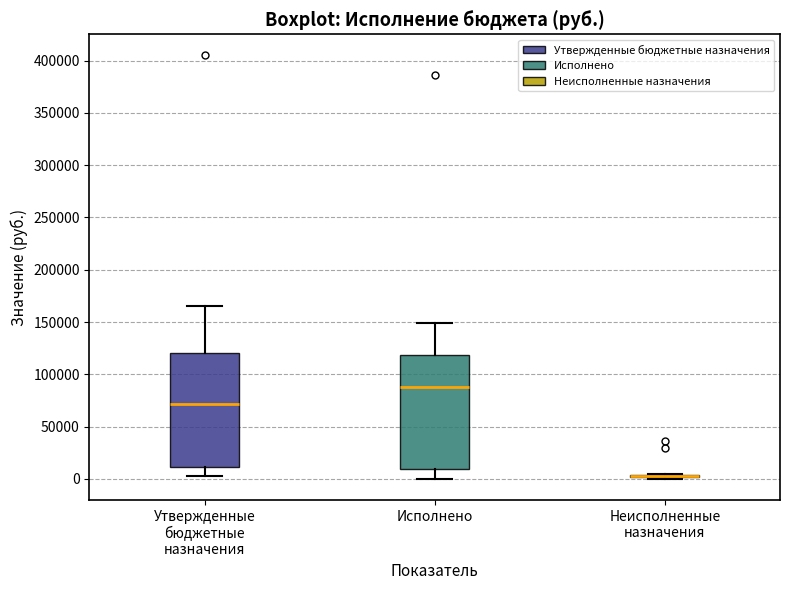

Reading left to right, read every box against the y-axis: the position of its median line, the range the box covers, and the ends of its whiskers. The values are not printed on the chart, so give them approximately, as read against the axis.

Утвержденные бюджетные назначения: median 70000, box 10000 to 120000, whiskers 5000 to 165000
Исполнено: median 90000, box 10000 to 120000, whiskers 0 to 150000
Неисполненные назначения: box collapsed to a line at 5000, whiskers 0 to 5000